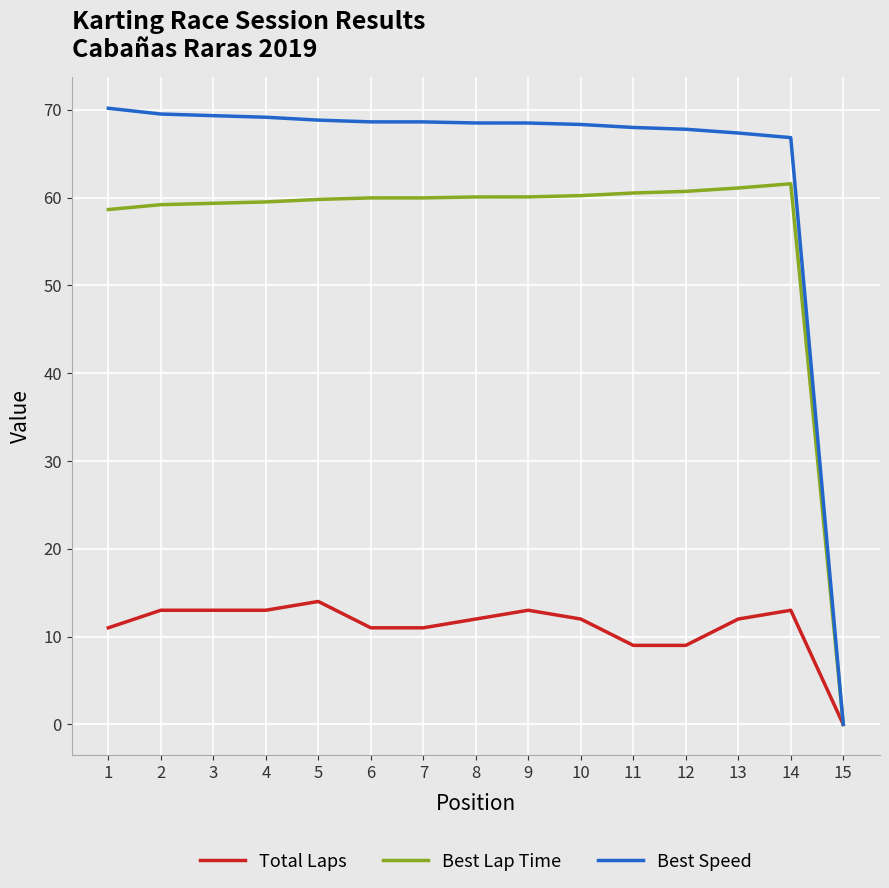

At which label does Total Laps first exceed 12?

2